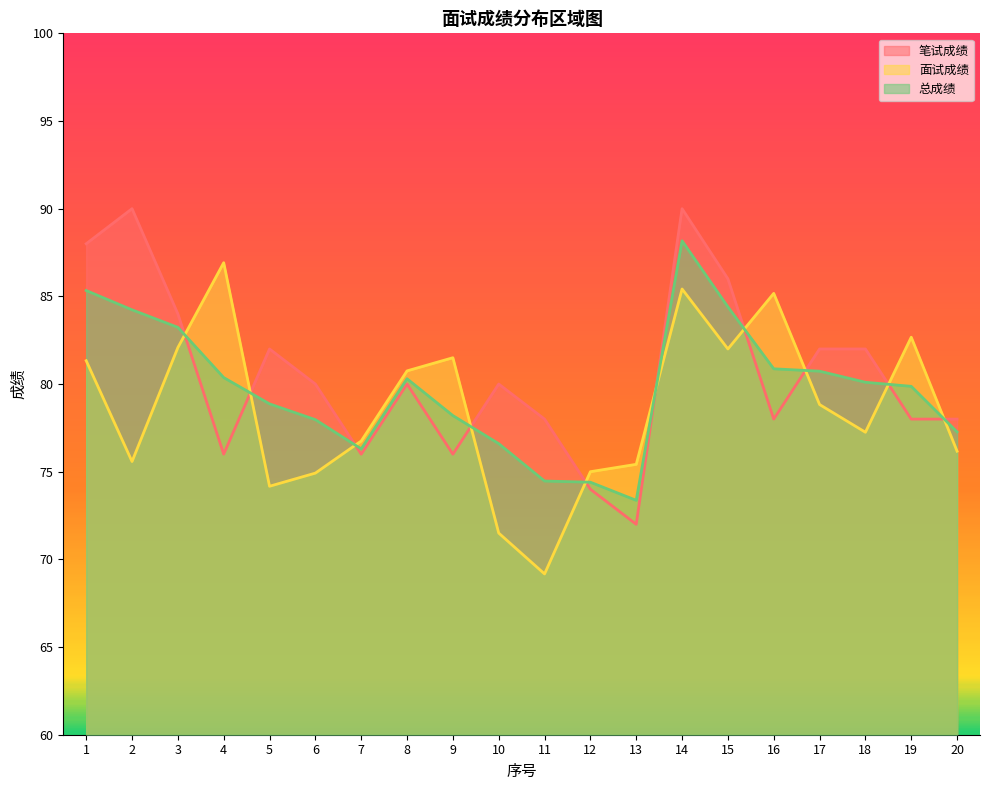

How many values in the 总成绩 series are below 80?

10